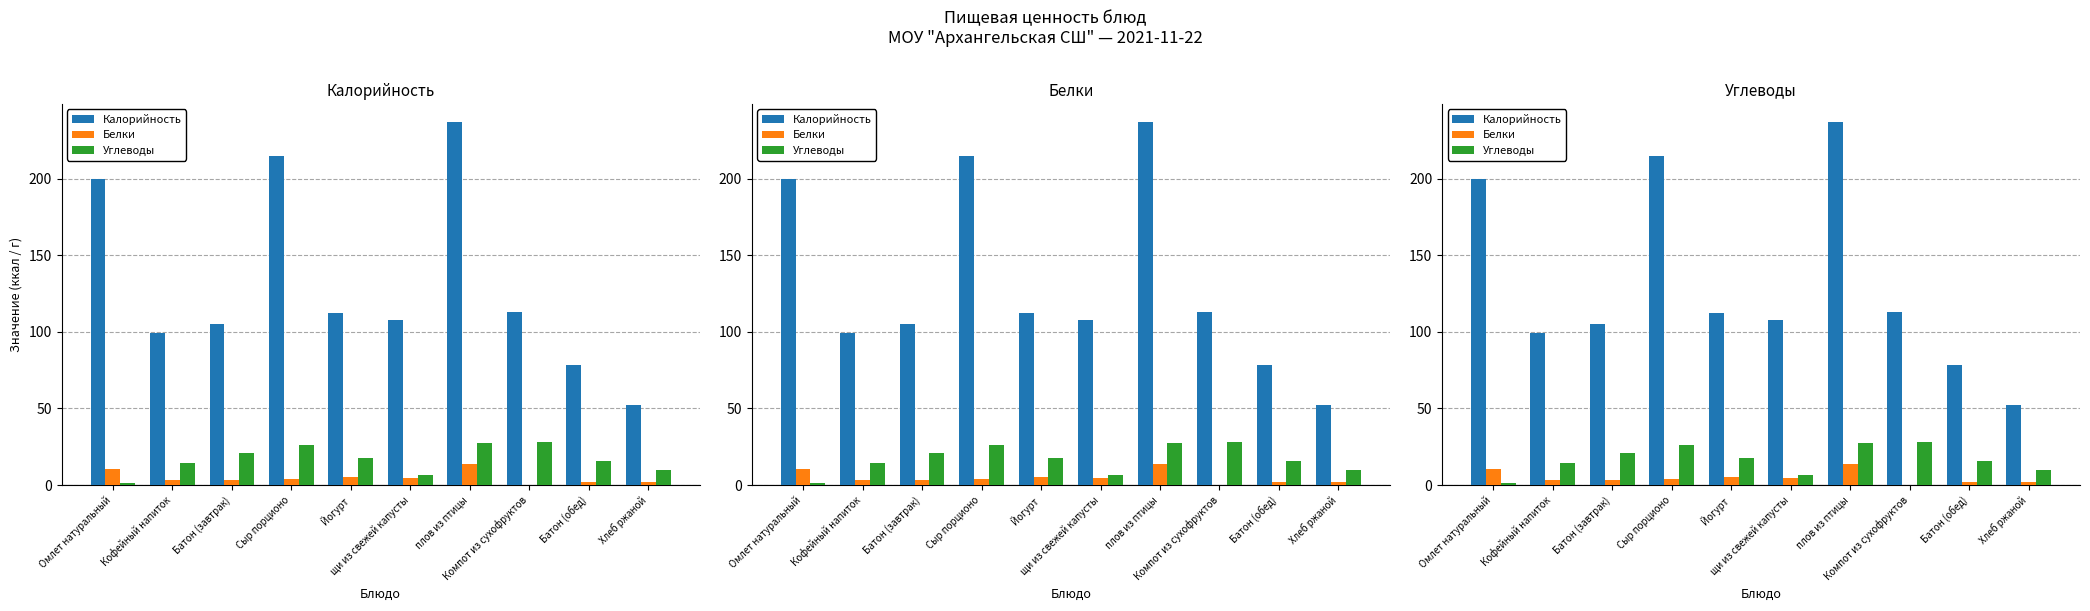

Rank the categories by Белки value from lowest to highest.

Компот из сухофруктов, Батон (обед), Хлеб ржаной, Батон (завтрак), Кофейный напиток, Сыр порционо, щи из свежей капусты, Йогурт, Омлет натуральный, плов из птицы